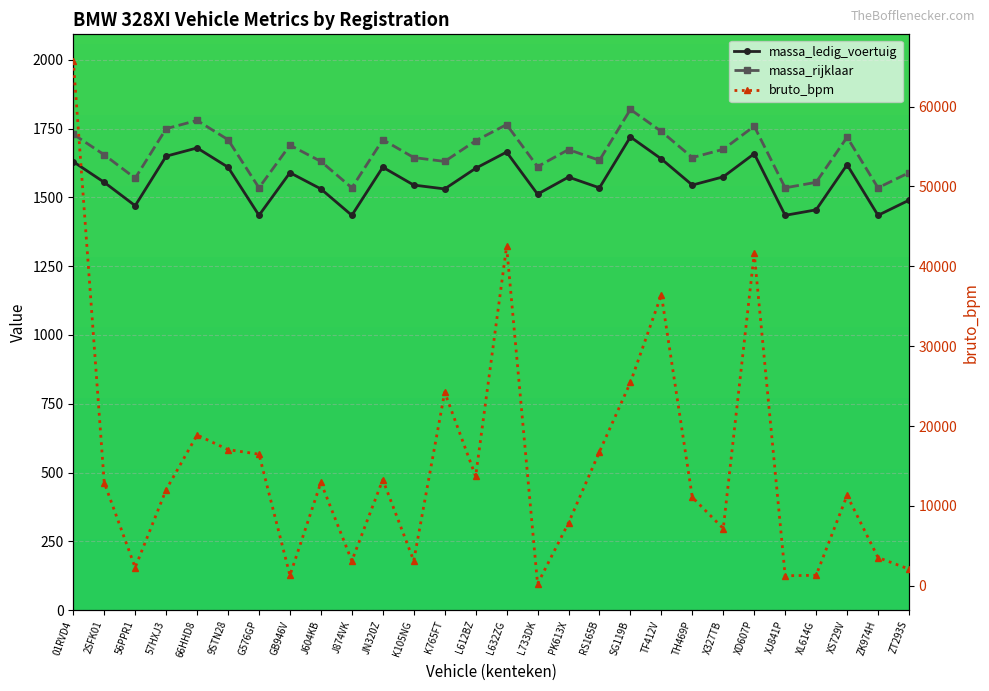

Between J604KB and PK613X, which series saw the biggest shift?

bruto_bpm